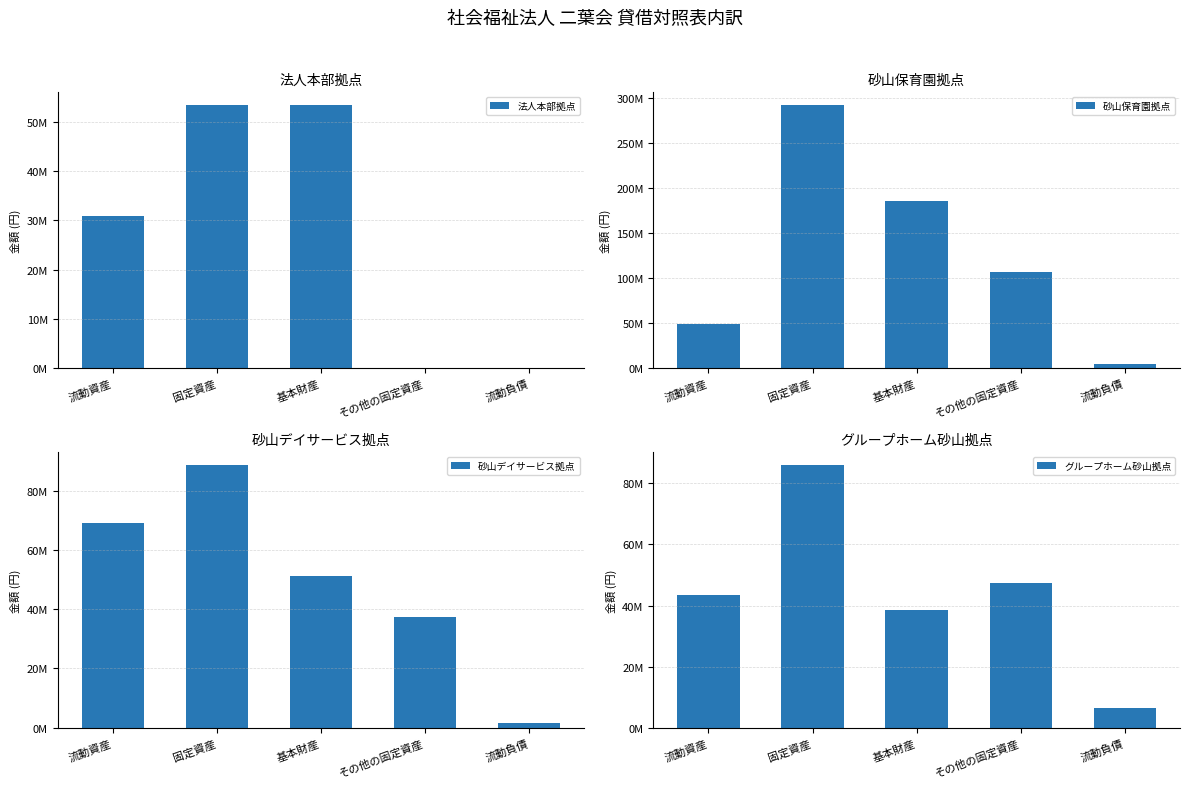

How many categories are shown in the chart?

5